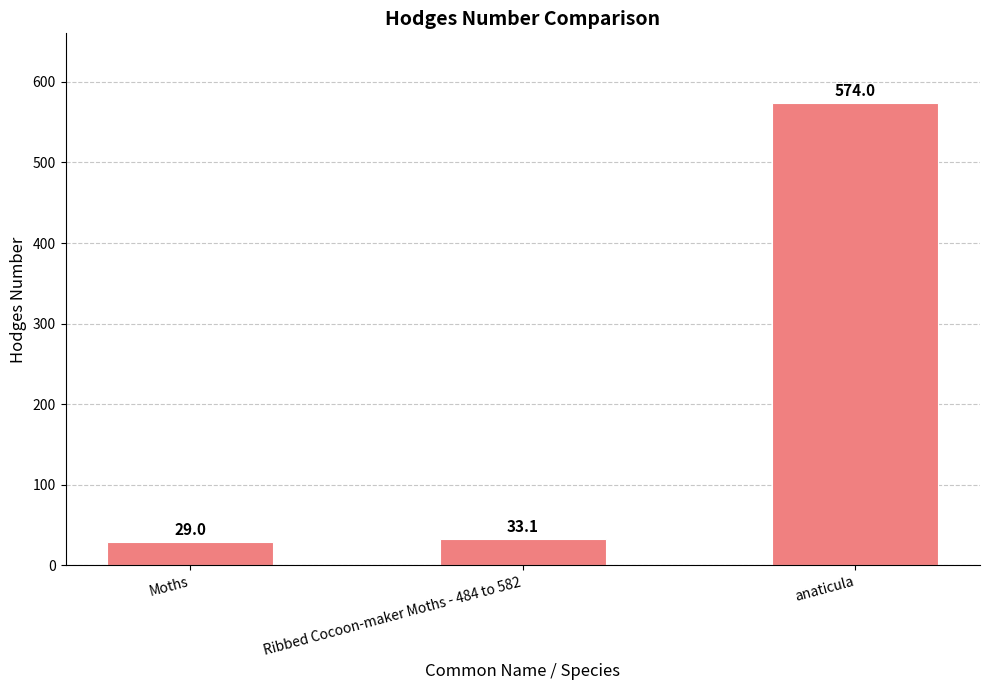

What is the label of the 2nd bar from the right?

Ribbed Cocoon-maker Moths - 484 to 582